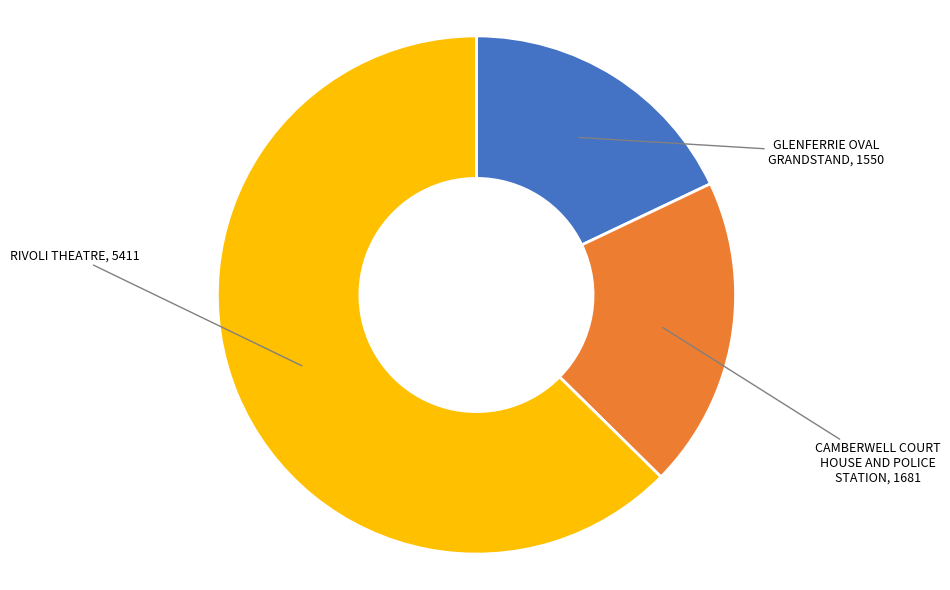

Which category has the smallest portion of the pie?

GLENFERRIE OVAL GRANDSTAND